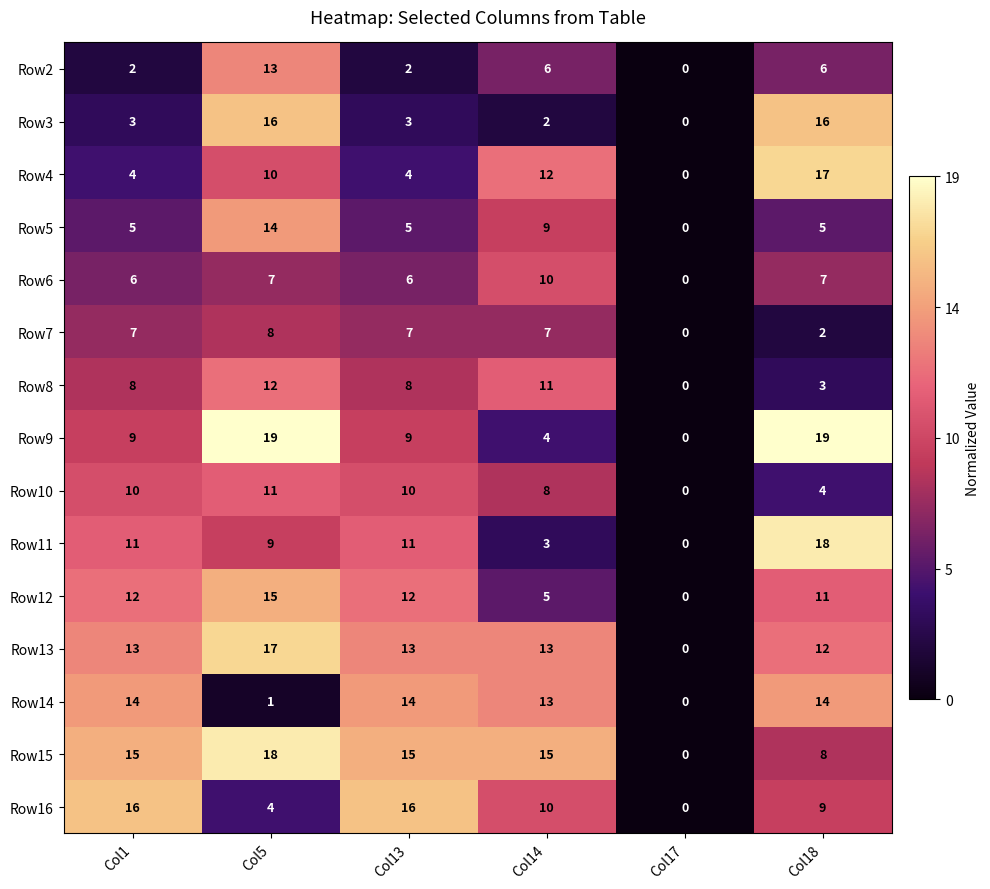

The Row15 series shows 15 at Col14. True or false?

True